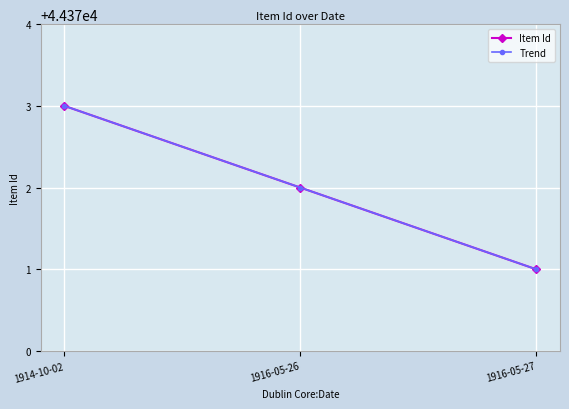

What is the total value across all series at 1916-05-26?

88744.0